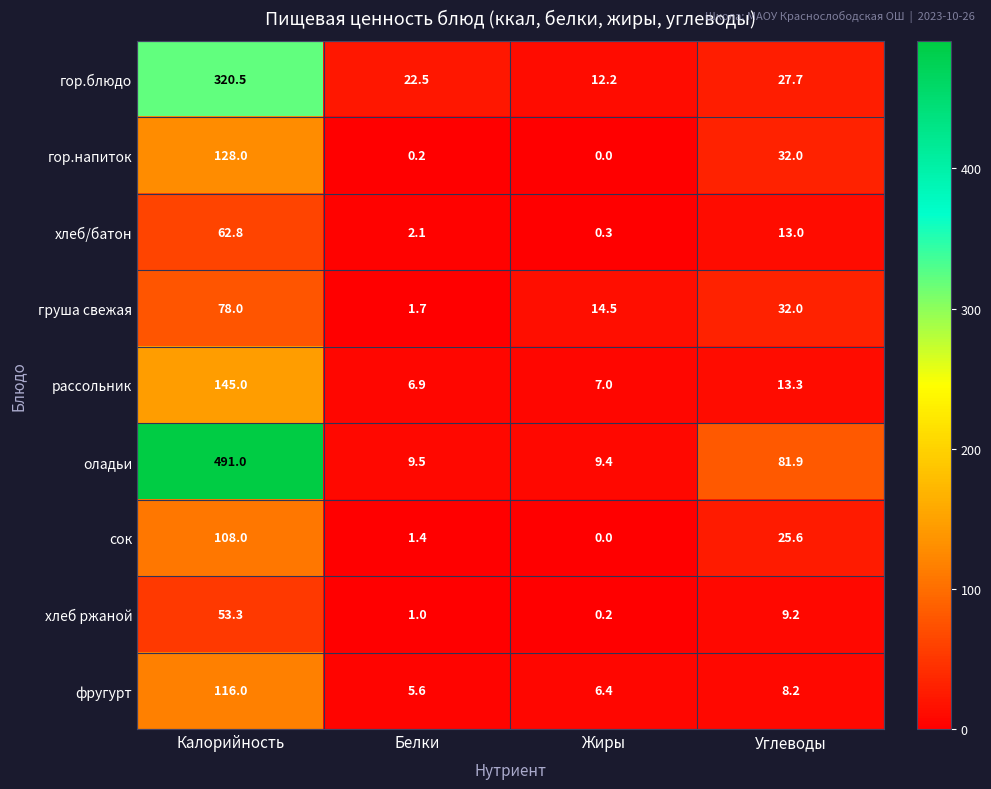

Is it true that гор.напиток equals 34.2 at Калорийность?

False